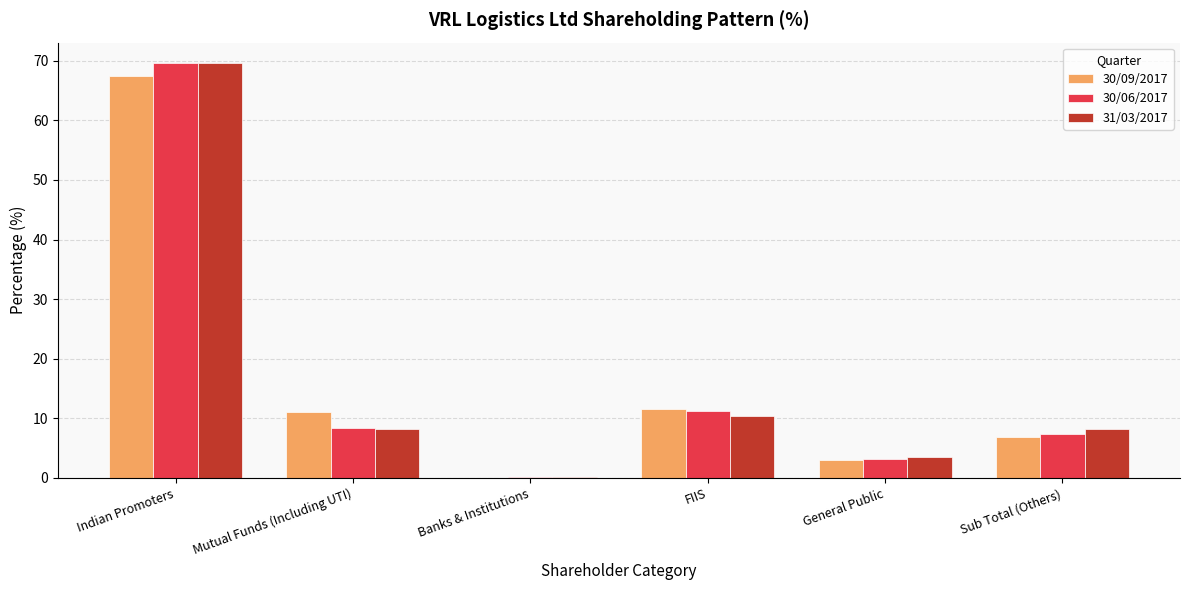

What is the sum of the 31/03/2017 values at General Public and FIIS?

13.9